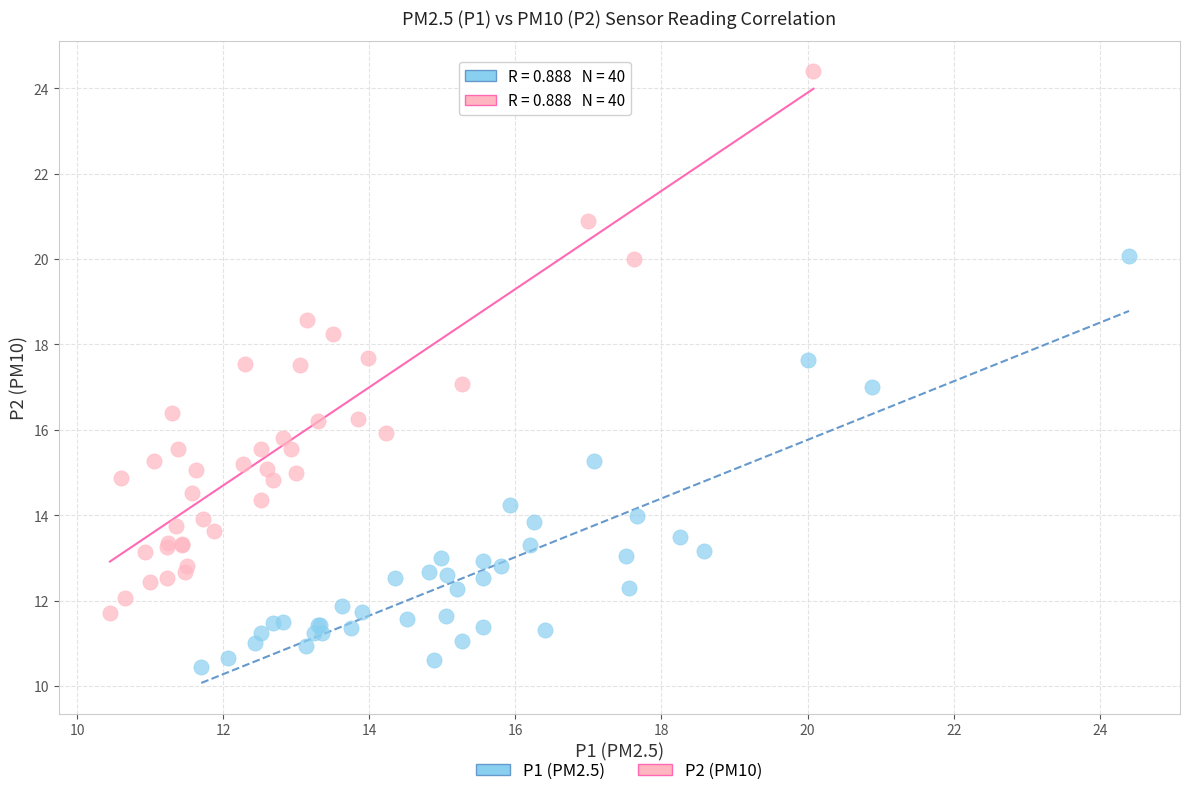

Which series contains the lowest Y value?

P1 (PM2.5)